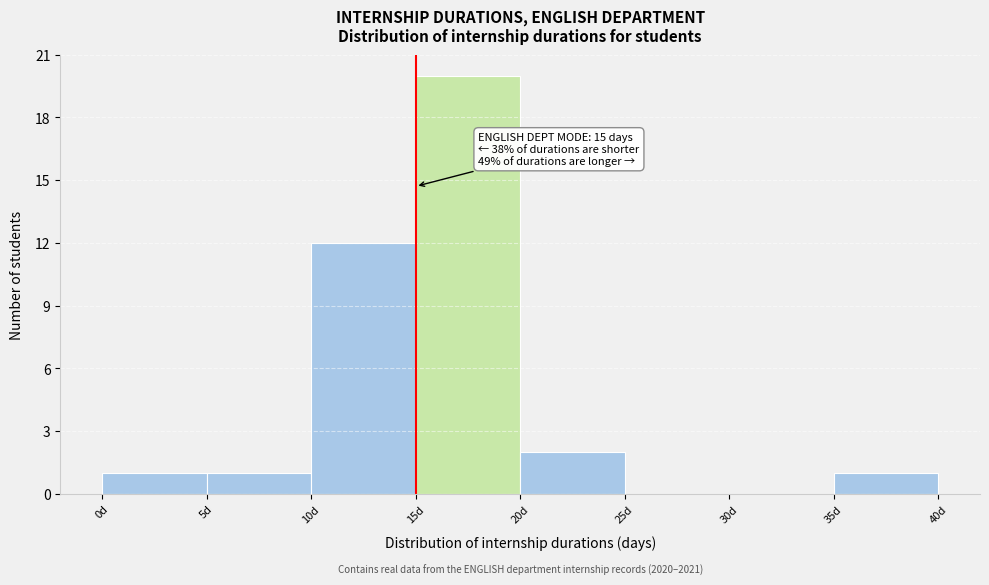

Over which range of the x-axis is the bar tallest?

15 to 20